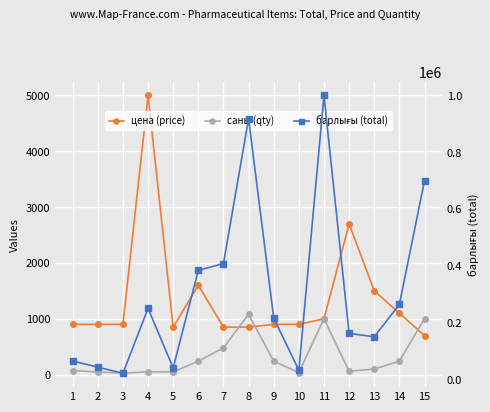

The барлығы (total) series shows 84671 at 14. True or false?

False